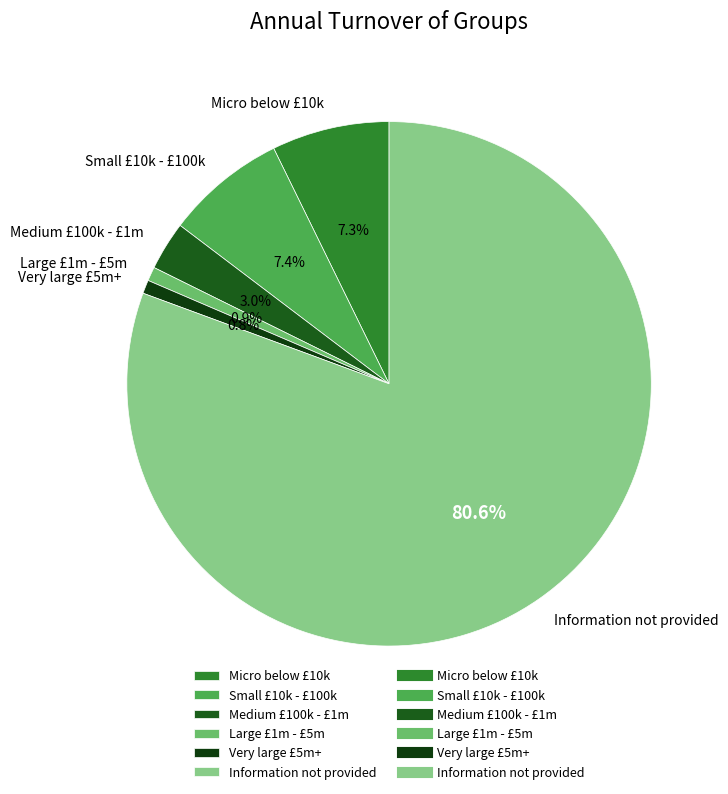

Do Micro below £10k and Large £1m - £5m together represent more than half of the pie?

No